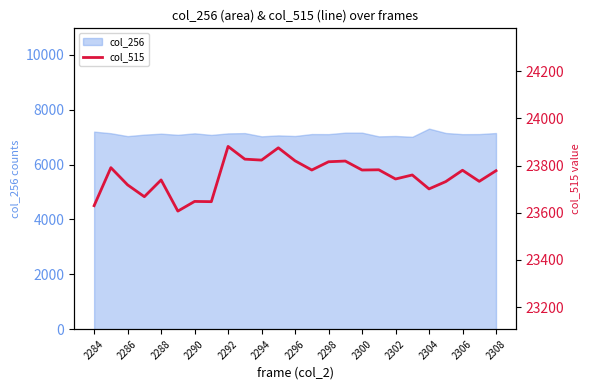

The col_256 series shows 10779 at 2298. True or false?

False